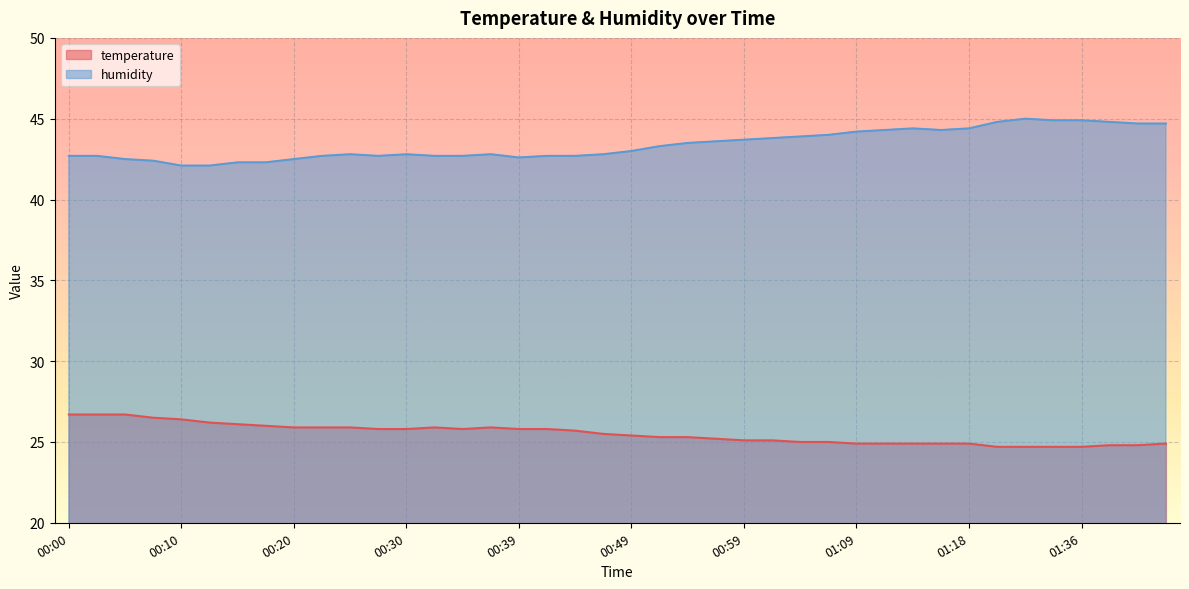

How many data points in humidity are less than 43?

20